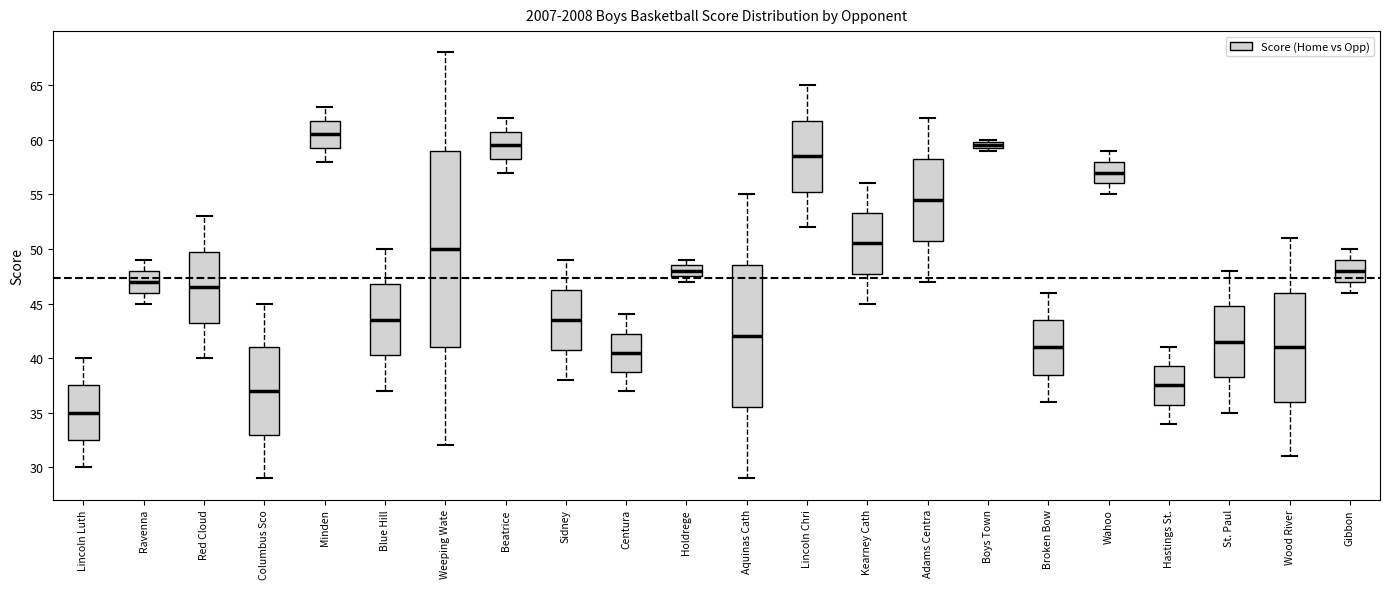

Which box has the highest median line?

Minden